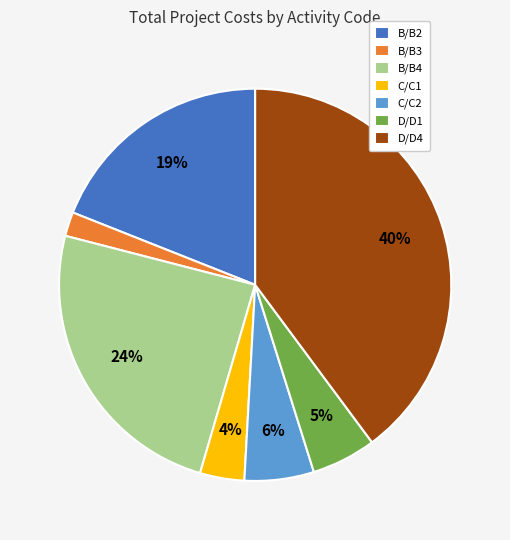

Is it true that B/B4 is 24% of the pie?

True